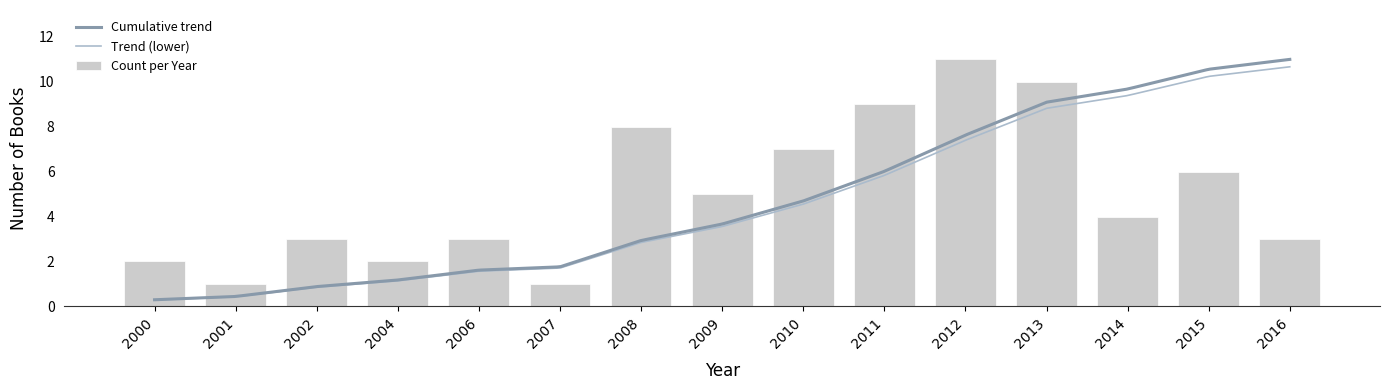

True or false: Count per Year has a value of 8 at 2008.

True